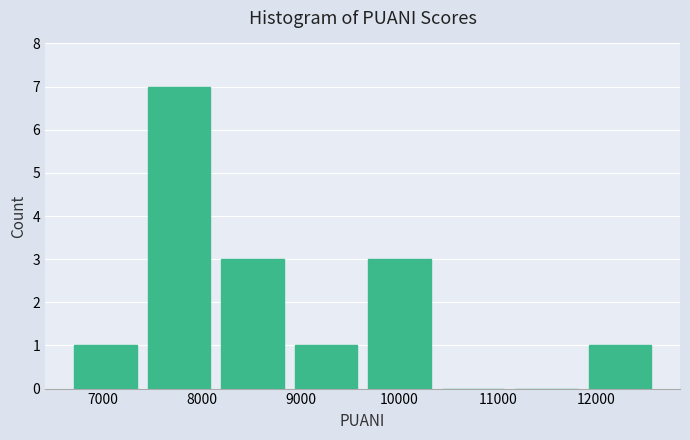

Reading left to right, list every bar in this chart as the range it spans on the x-axis followed by its height. Neither the bar edges nor the heights are printed on the chart, so give them approximately, as read against the axes.

6700 to 7400: 1
7400 to 8100: 7
8100 to 8900: 3
8900 to 9600: 1
9600 to 10400: 3
10400 to 11100: 0
11100 to 11900: 0
11900 to 12600: 1